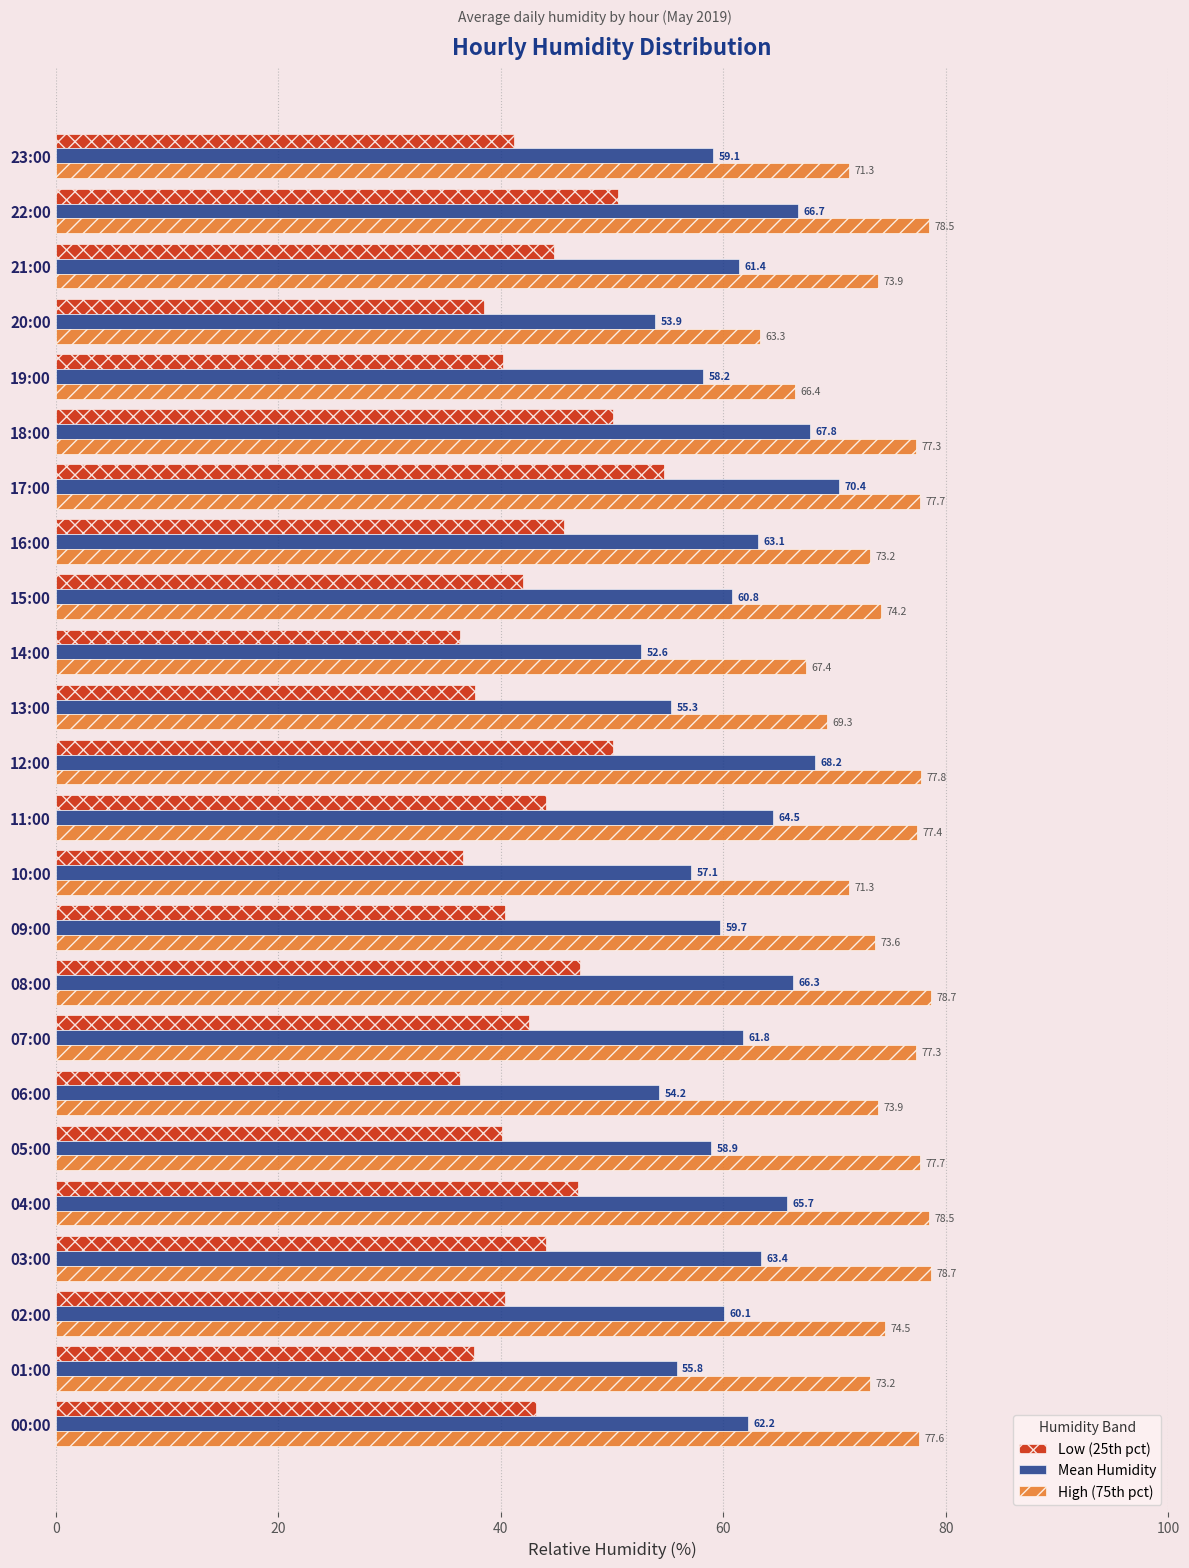

List the series in order of their overall mean, lowest first.

Low (25th pct), Mean Humidity, High (75th pct)